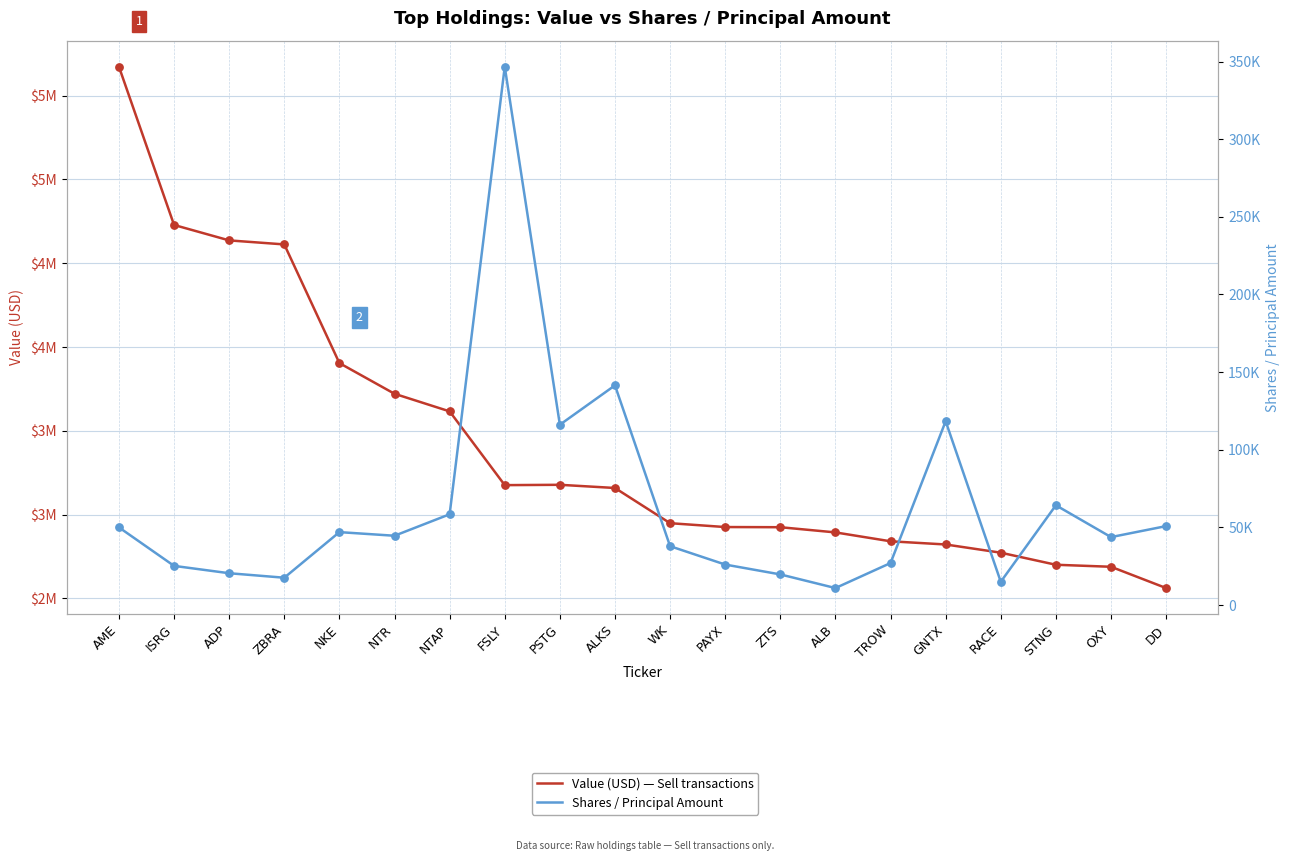

What is the total value across all series at AME?

5722017